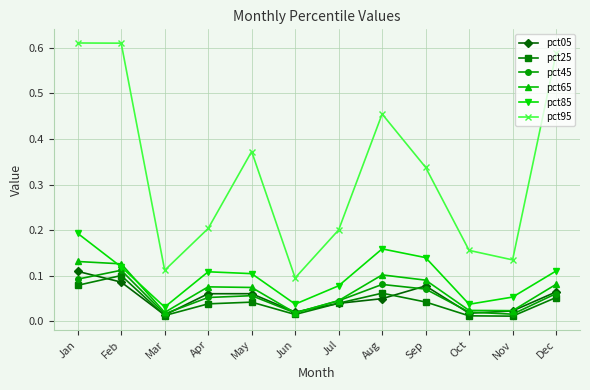

How many series are shown in this chart?

6